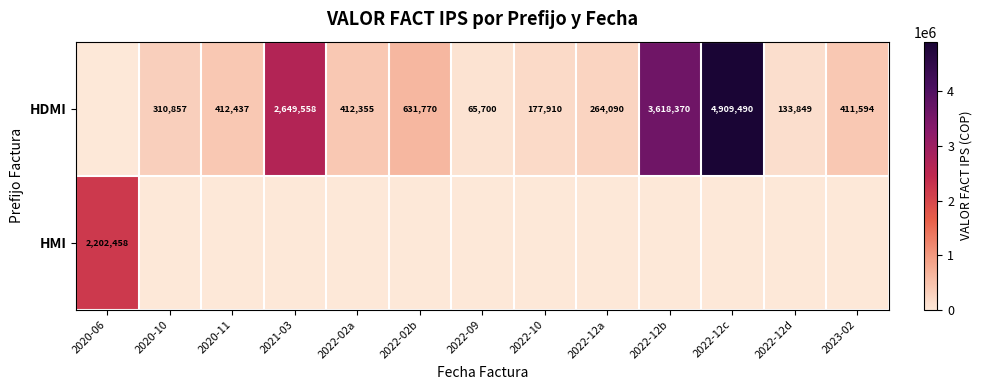

True or false: HDMI has a value of 4909490 at 2022-12c.

True